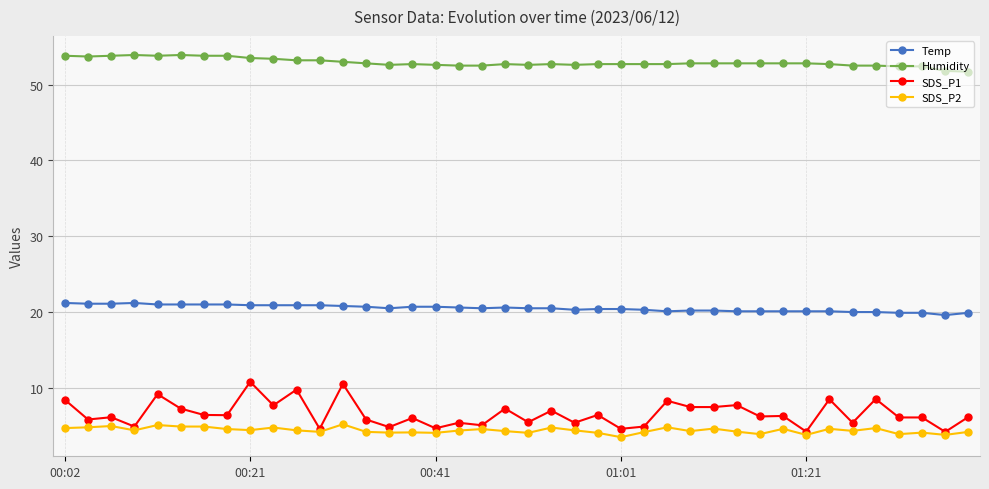

True or false: SDS_P2 and Temp intersect in this chart.

False